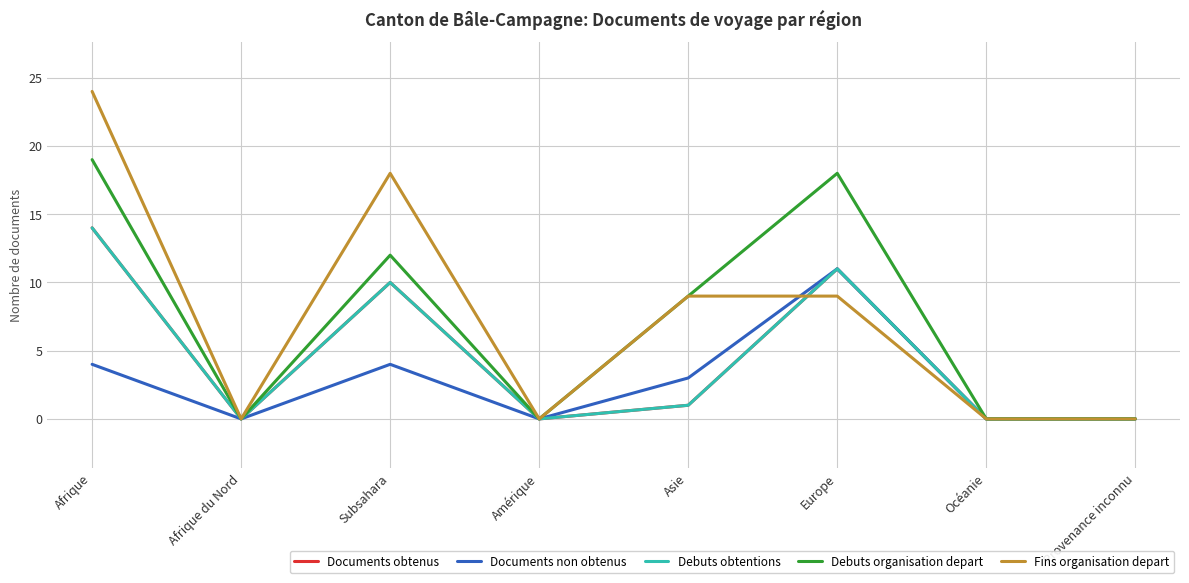

Is this an area chart (filled region under the line)?

No